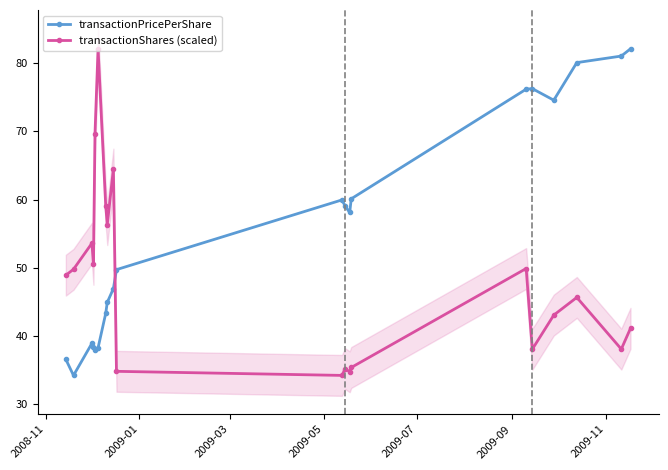

What is the lowest value of the transactionShares (scaled) series?

34.2